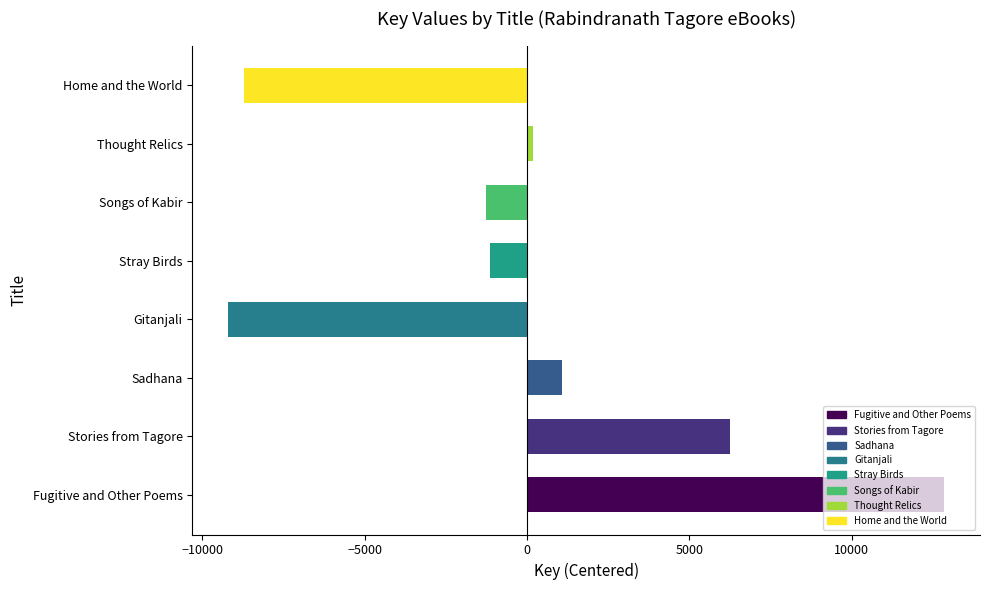

Is it true that the value at Home and the World is -8705.6?

True